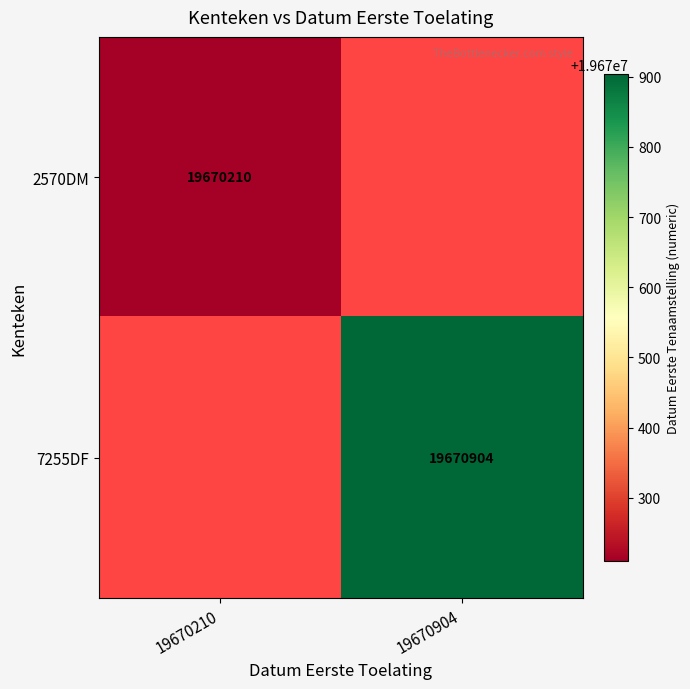

True or false: 7255DF has a value of 19670904 at 19670904.

True